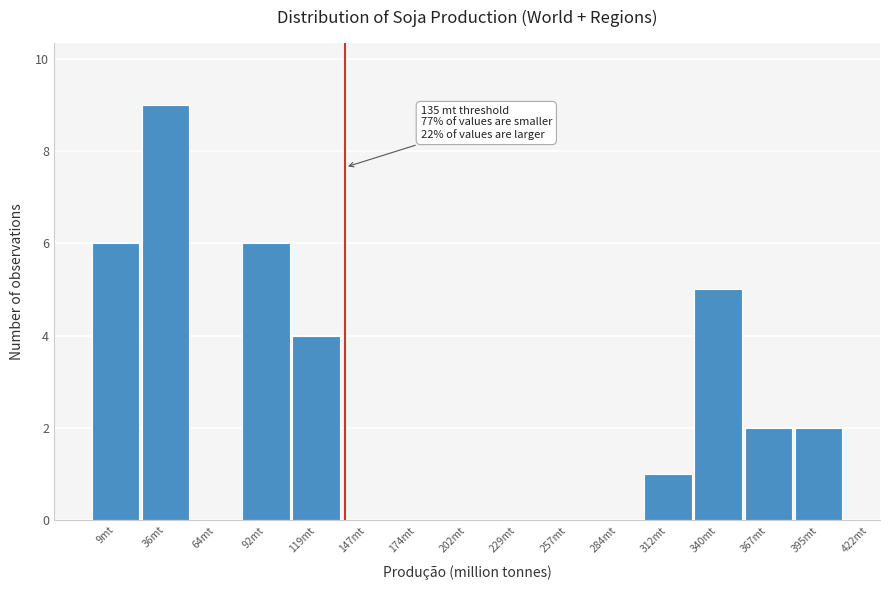

Reading left to right, list all the values displayed in this chart.

9mt=6	36mt=9	64mt=0	92mt=6	119mt=4	147mt=0	174mt=0	202mt=0	229mt=0	257mt=0	284mt=0	312mt=1	340mt=5	367mt=2	395mt=2